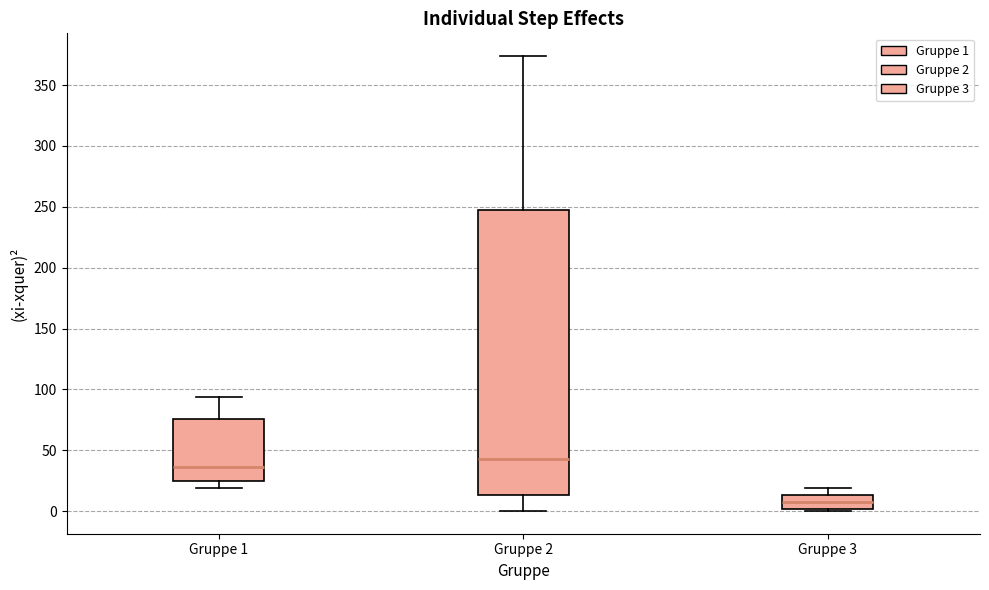

Reading left to right, transcribe this box plot: for each box, give where its median line is, the range the box spans, and where its two whiskers end, as read against the y-axis. The values are not printed on the chart, so give them approximately, as read against the axis.

Gruppe 1: median 35, box 25 to 75, whiskers 20 to 95
Gruppe 2: median 45, box 15 to 250, whiskers 0 to 375
Gruppe 3: median 10, box 0 to 15, whiskers 0 (just below the box's lower edge) to 20